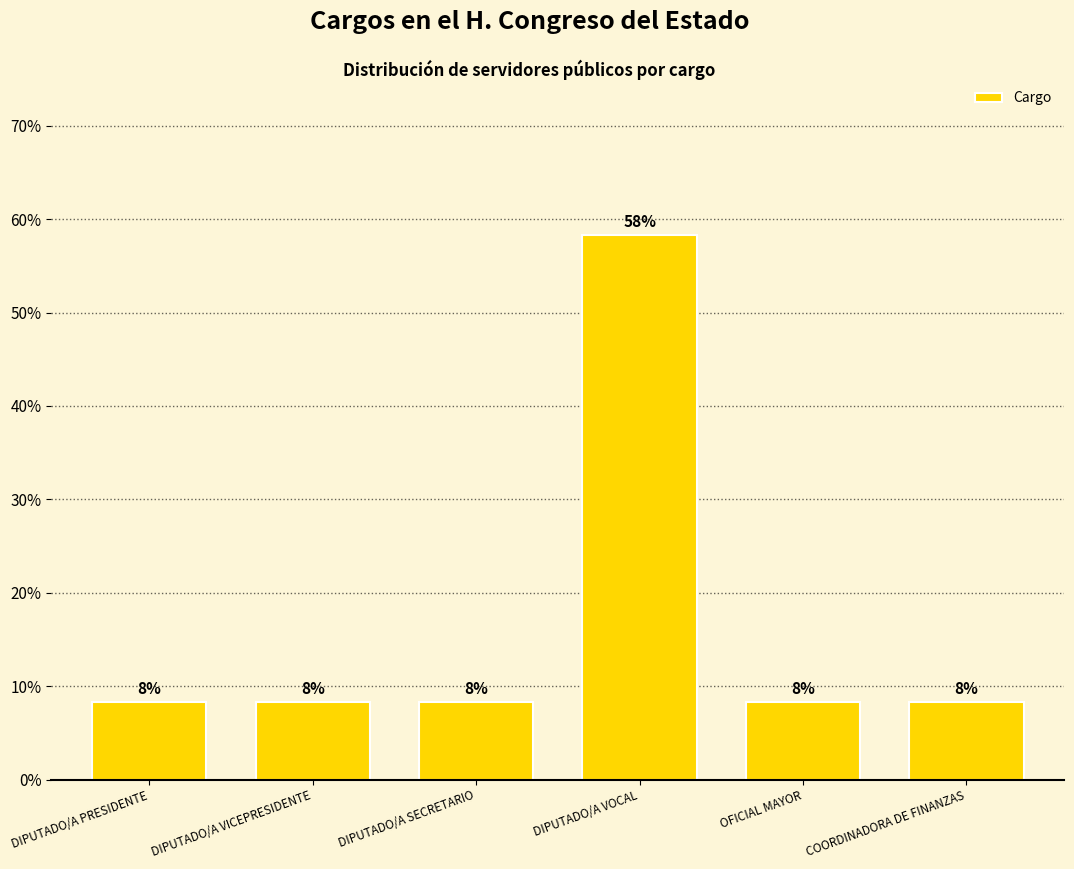

Is it true that the value at OFICIAL MAYOR is 13.1?

False